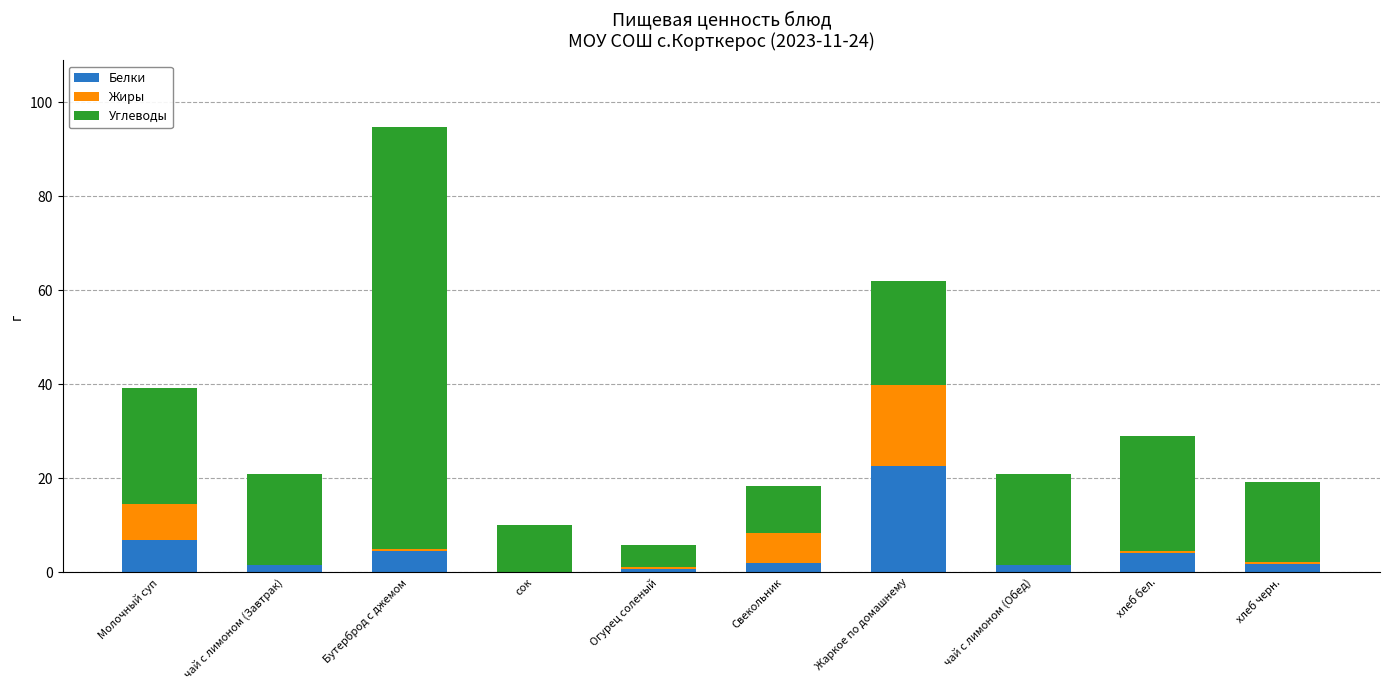

Which category has the highest value in the Белки series?

Жаркое по домашнему